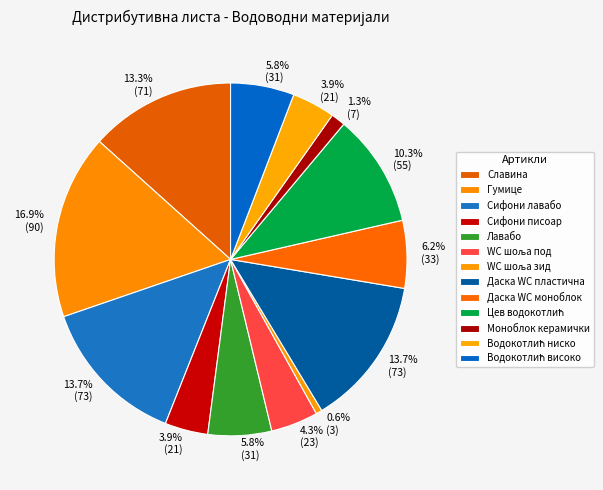

To the nearest percent, what is the average slice percentage?

8%